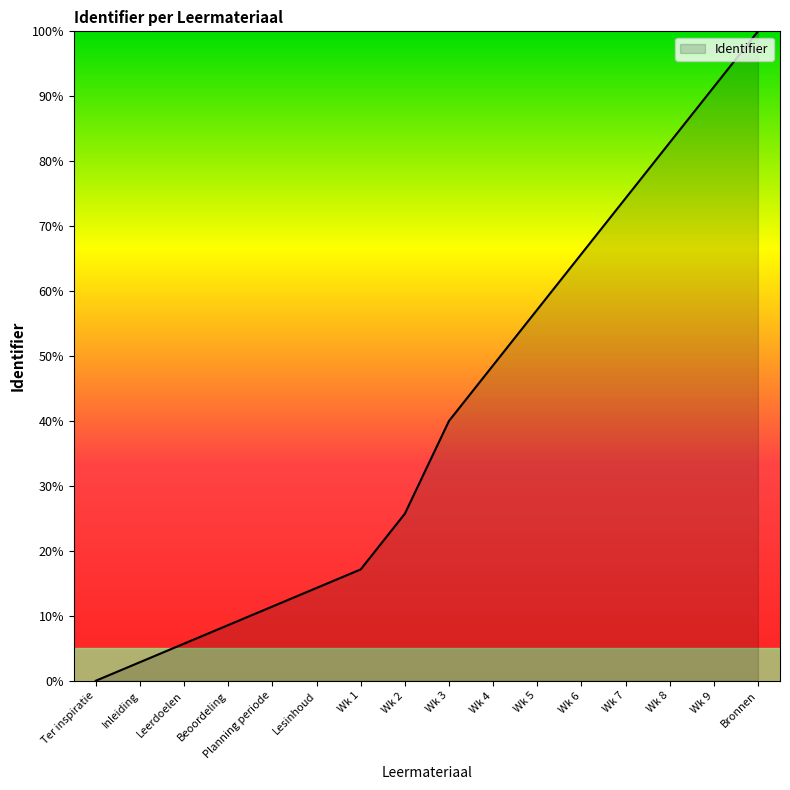

At which category does the chart reach its minimum across all series?

Ter inspiratie